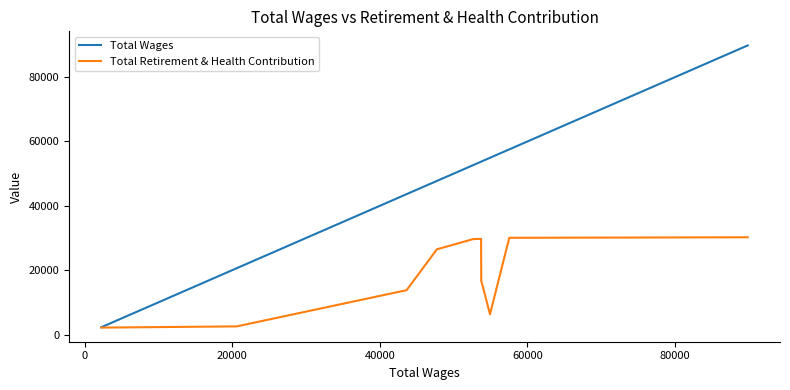

In Total Retirement & Health Contribution, how many points are lower than both neighbors (excluding endpoints)?

1